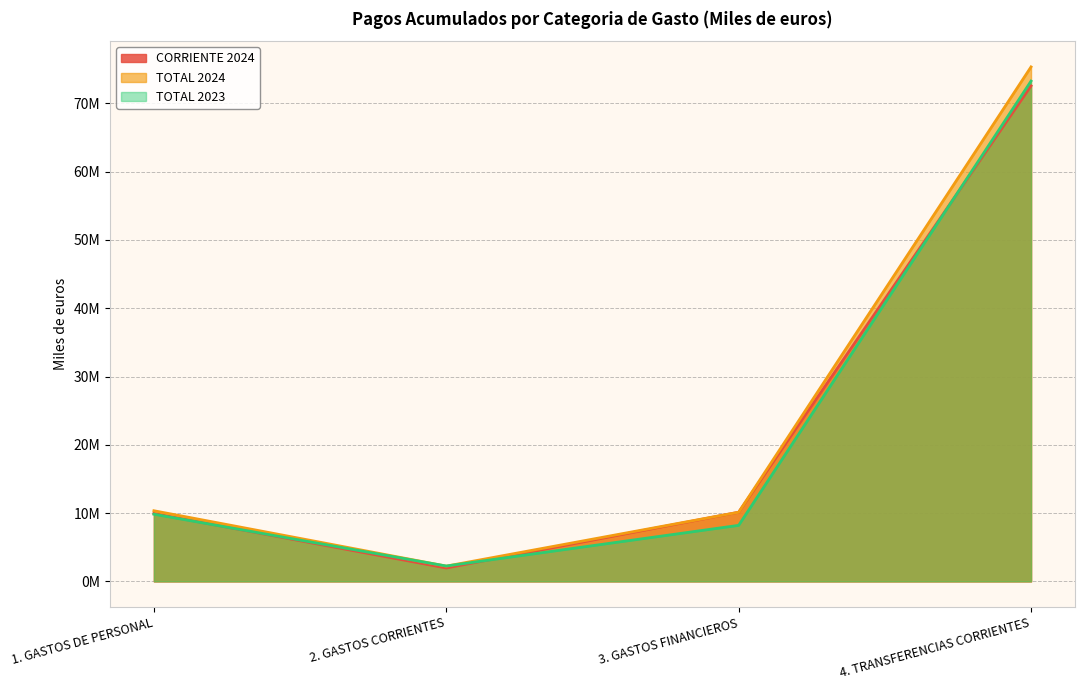

True or false: TOTAL 2024 has more than 0 interior local peaks.

False